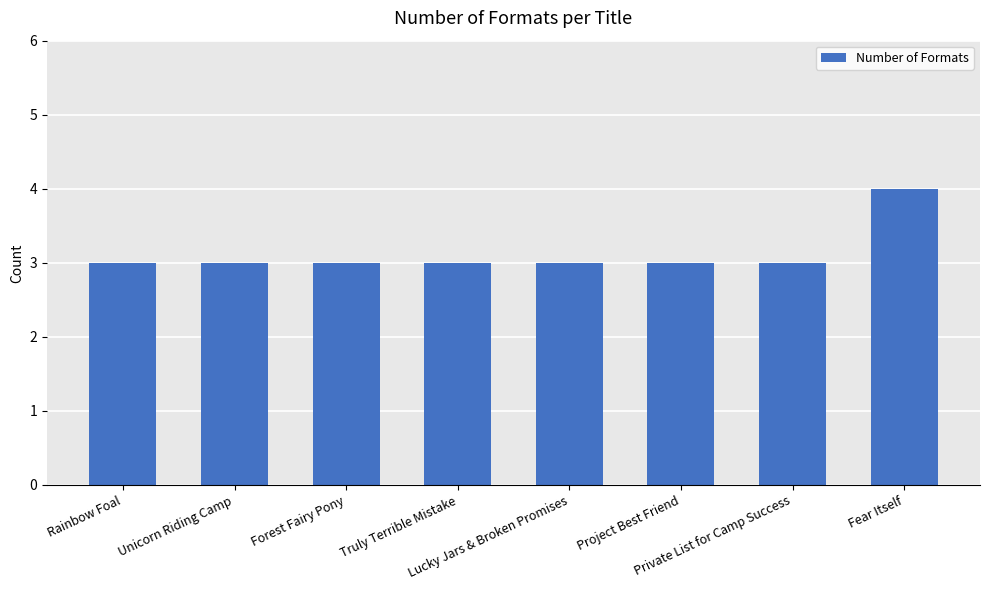

Reading left to right, transcribe all the data shown in this chart.

Rainbow Foal=3	Unicorn Riding Camp=3	Forest Fairy Pony=3	Truly Terrible Mistake=3	Lucky Jars & Broken Promises=3	Project Best Friend=3	Private List for Camp Success=3	Fear Itself=4